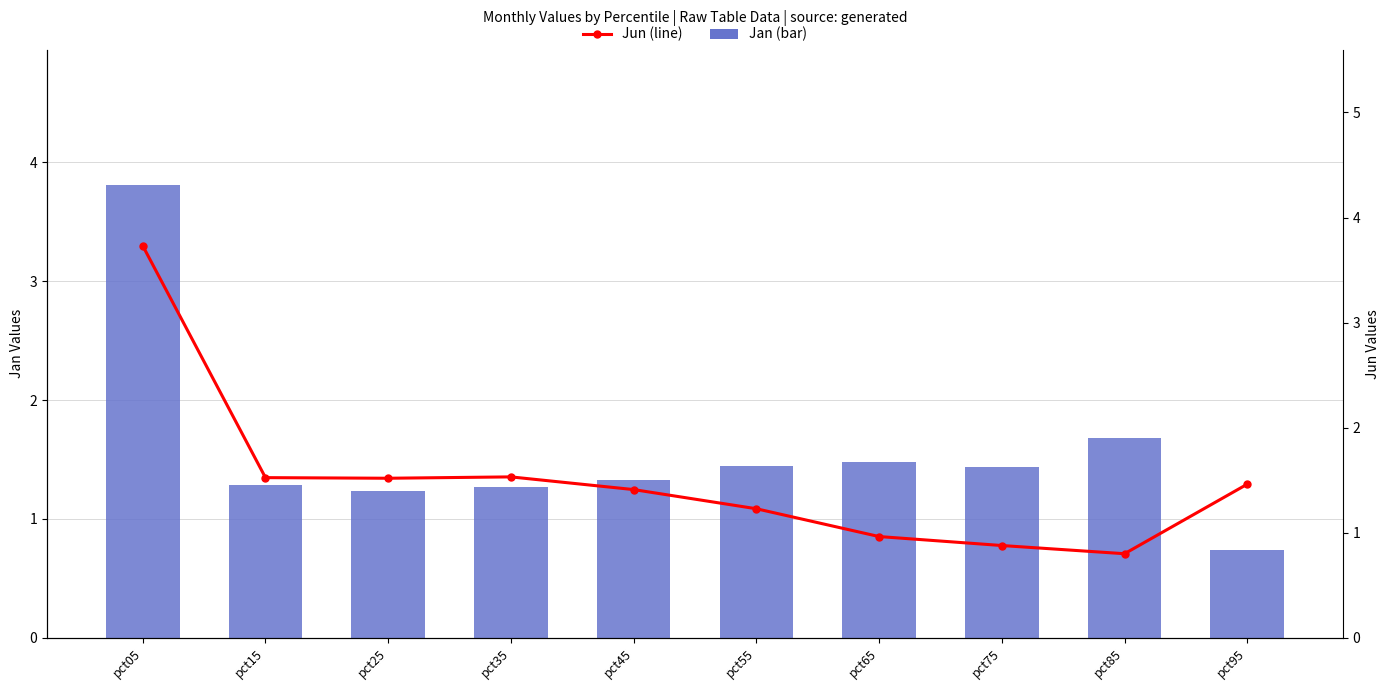

Reading right to left, list all the values displayed in this chart.

Jan: pct95=0.7	pct85=1.7	pct75=1.4	pct65=1.5	pct55=1.4	pct45=1.3	pct35=1.3	pct25=1.2	pct15=1.3	pct05=3.8
Jun: pct95=1.5	pct85=0.8	pct75=0.9	pct65=1.0	pct55=1.2	pct45=1.4	pct35=1.5	pct25=1.5	pct15=1.5	pct05=3.7